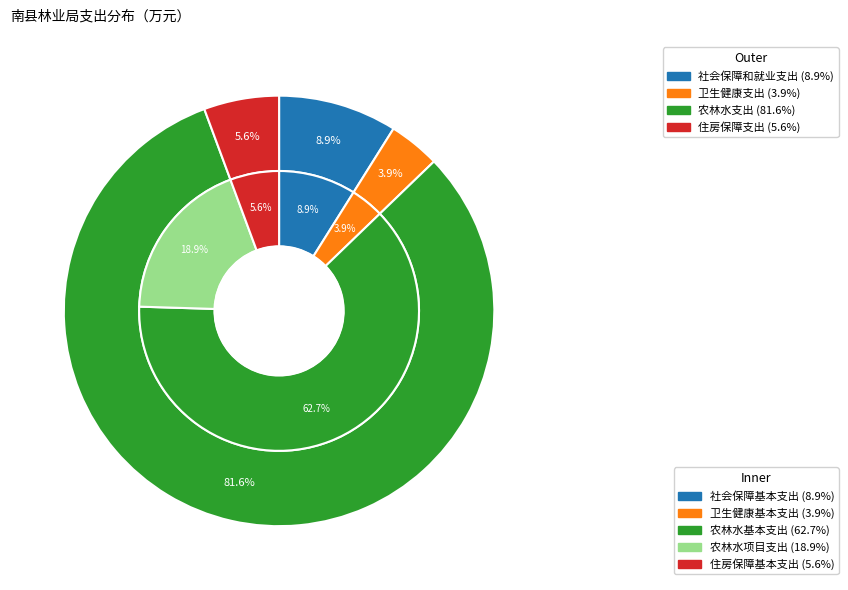

How many segments does this pie chart have?

4